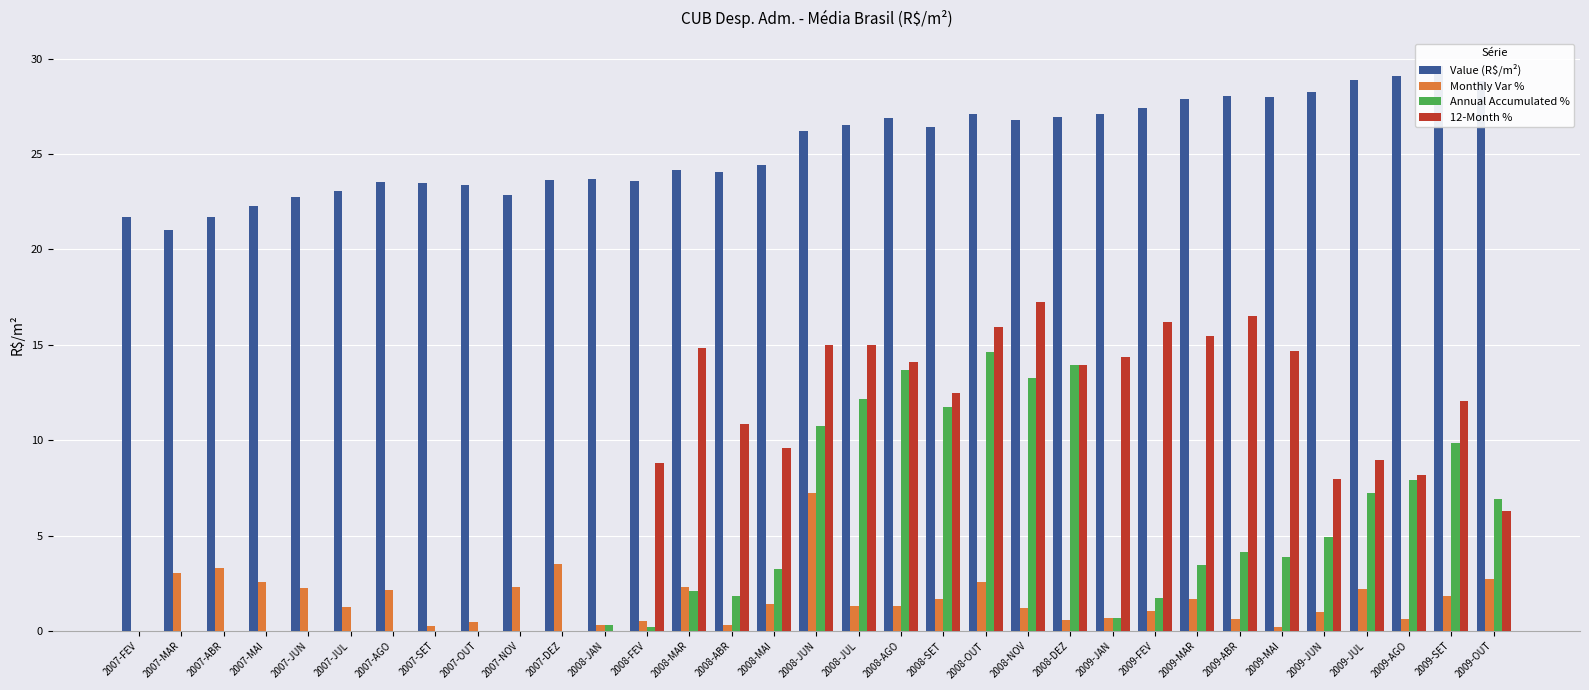

Count the number of categories in the chart.

33